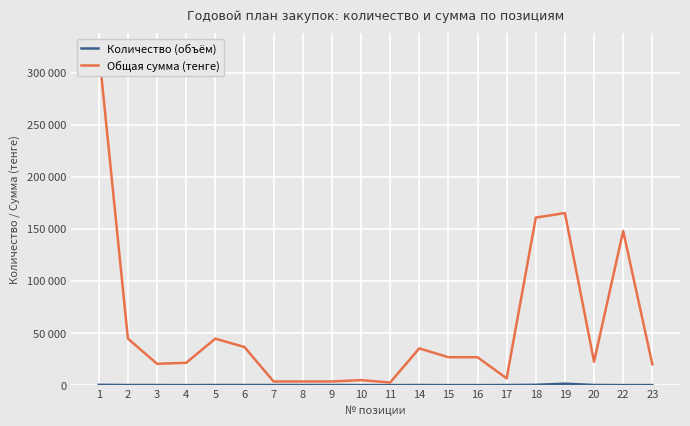

What is the difference between the Количество (объём) values at 18 and 2?

200